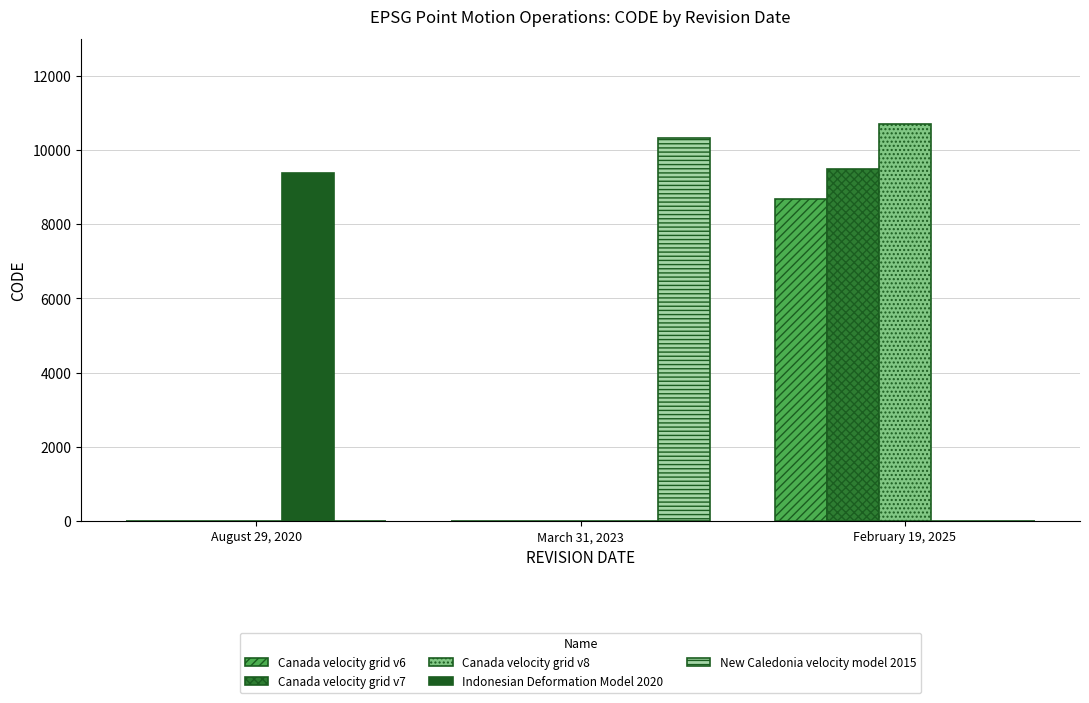

How many data points in Canada velocity grid v8 are above 0?

1